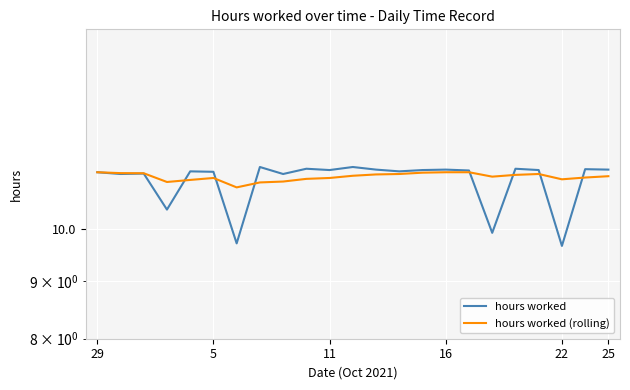

What are all the series names shown in the legend?

hours worked, hours worked (rolling)